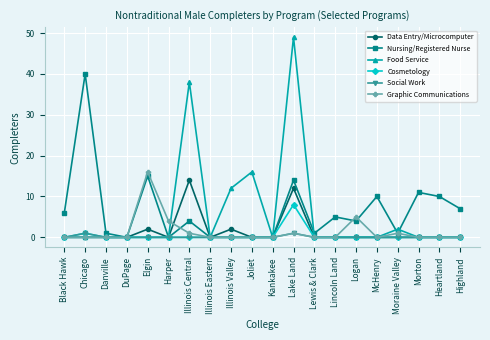

Reading right to left, list all the values displayed in this chart.

Data Entry/Microcomputer: Highland=0	Heartland=0	Morton=0	Moraine Valley=0	McHenry=0	Logan=0	Lincoln Land=0	Lewis & Clark=0	Lake Land=12	Kankakee=0	Joliet=0	Illinois Valley=2	Illinois Eastern=0	Illinois Central=14	Harper=0	Elgin=2	DuPage=0	Danville=0	Chicago=0	Black Hawk=0
Nursing/Registered Nurse: Highland=7	Heartland=10	Morton=11	Moraine Valley=1	McHenry=10	Logan=4	Lincoln Land=5	Lewis & Clark=1	Lake Land=14	Kankakee=0	Joliet=0	Illinois Valley=0	Illinois Eastern=0	Illinois Central=4	Harper=0	Elgin=15	DuPage=0	Danville=1	Chicago=40	Black Hawk=6
Food Service: Highland=0	Heartland=0	Morton=0	Moraine Valley=2	McHenry=0	Logan=0	Lincoln Land=0	Lewis & Clark=0	Lake Land=49	Kankakee=0	Joliet=16	Illinois Valley=12	Illinois Eastern=0	Illinois Central=38	Harper=0	Elgin=0	DuPage=0	Danville=0	Chicago=0	Black Hawk=0
Cosmetology: Highland=0	Heartland=0	Morton=0	Moraine Valley=0	McHenry=0	Logan=0	Lincoln Land=0	Lewis & Clark=0	Lake Land=8	Kankakee=0	Joliet=0	Illinois Valley=0	Illinois Eastern=0	Illinois Central=0	Harper=0	Elgin=0	DuPage=0	Danville=0	Chicago=1	Black Hawk=0
Social Work: Highland=0	Heartland=0	Morton=0	Moraine Valley=0	McHenry=0	Logan=0	Lincoln Land=0	Lewis & Clark=0	Lake Land=1	Kankakee=0	Joliet=0	Illinois Valley=0	Illinois Eastern=0	Illinois Central=0	Harper=0	Elgin=0	DuPage=0	Danville=0	Chicago=1	Black Hawk=0
Graphic Communications: Highland=0	Heartland=0	Morton=0	Moraine Valley=1	McHenry=0	Logan=5	Lincoln Land=0	Lewis & Clark=0	Lake Land=1	Kankakee=0	Joliet=0	Illinois Valley=0	Illinois Eastern=0	Illinois Central=1	Harper=4	Elgin=16	DuPage=0	Danville=0	Chicago=0	Black Hawk=0